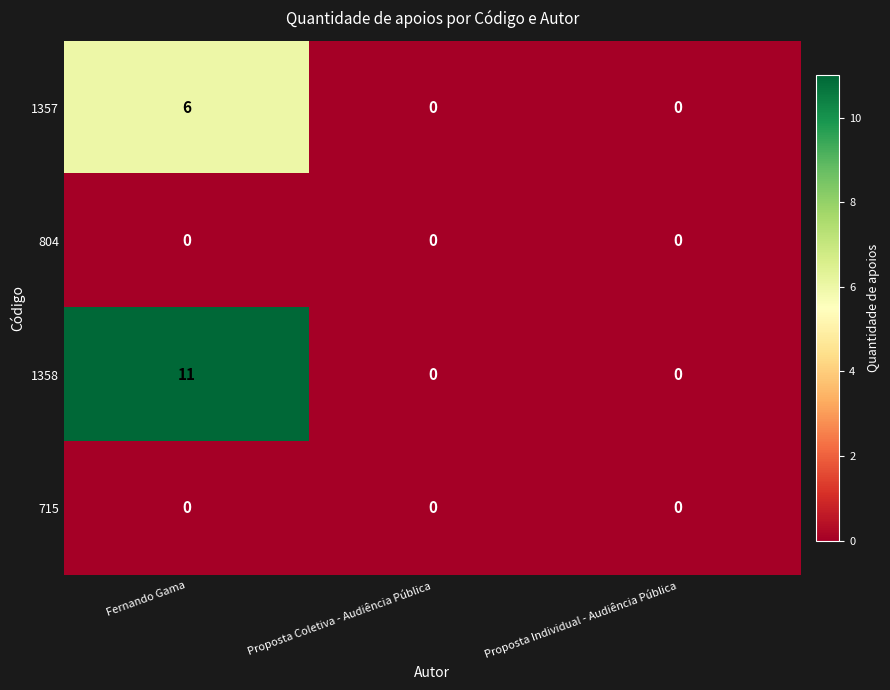

What is the total value across all series at Fernando Gama?

17